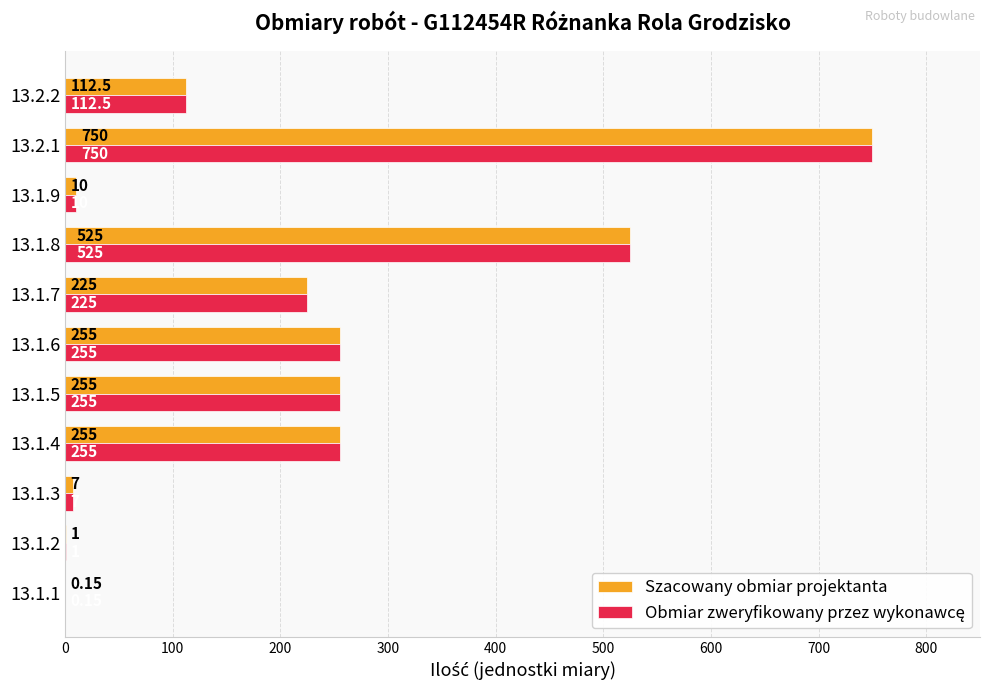

How many data points does each series have?

11